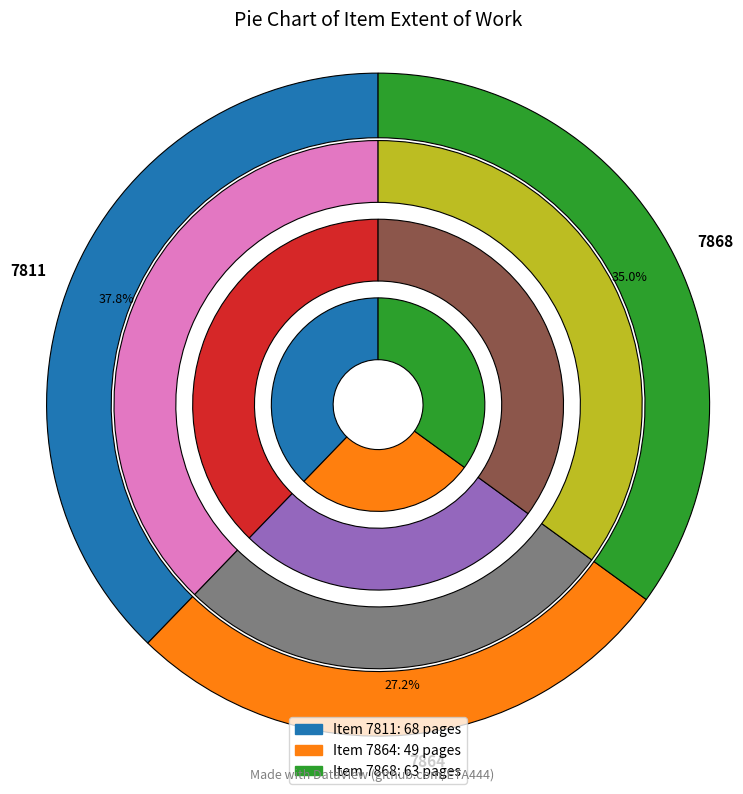

Which category has the biggest portion of the pie?

7811